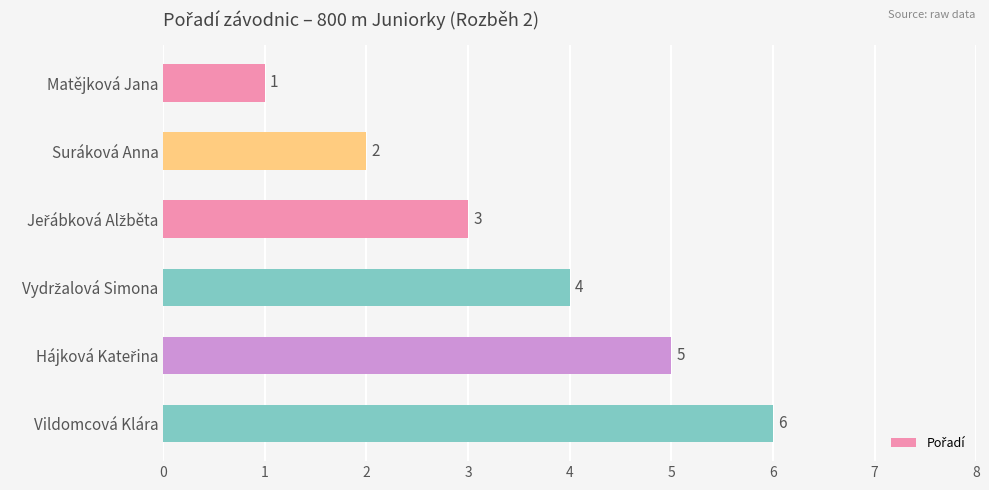

Count the values in the range 2 to 5.

4